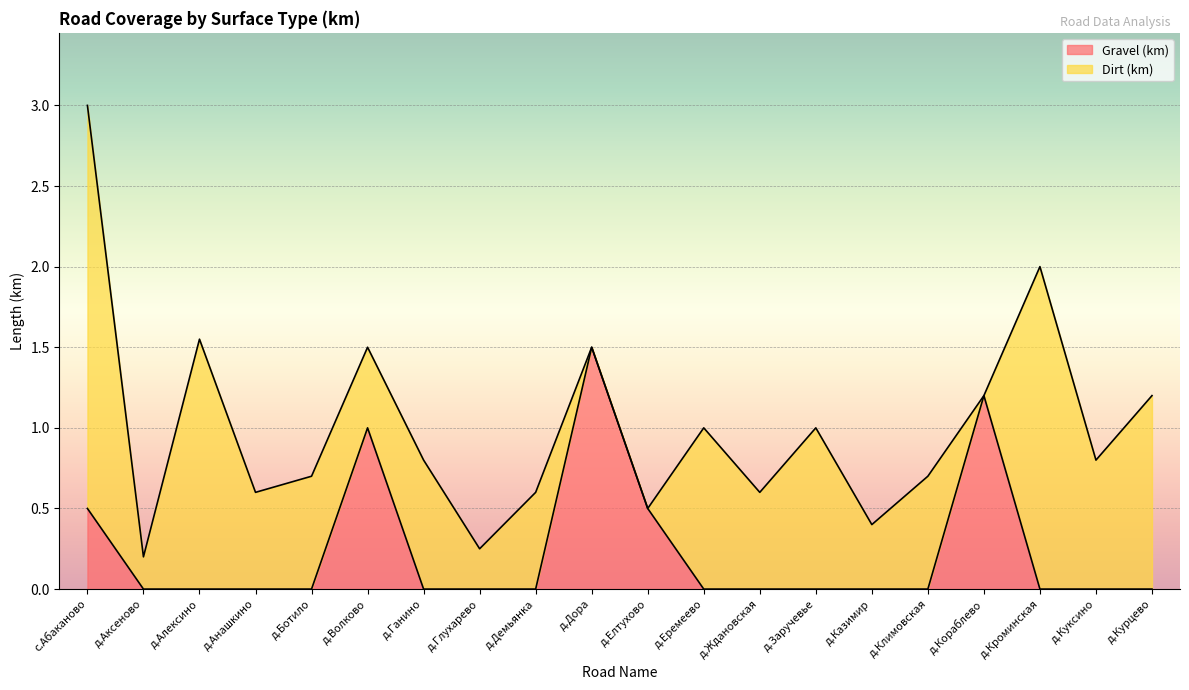

The chart shows a value of -0.8 at д.Алексино. True or false?

False